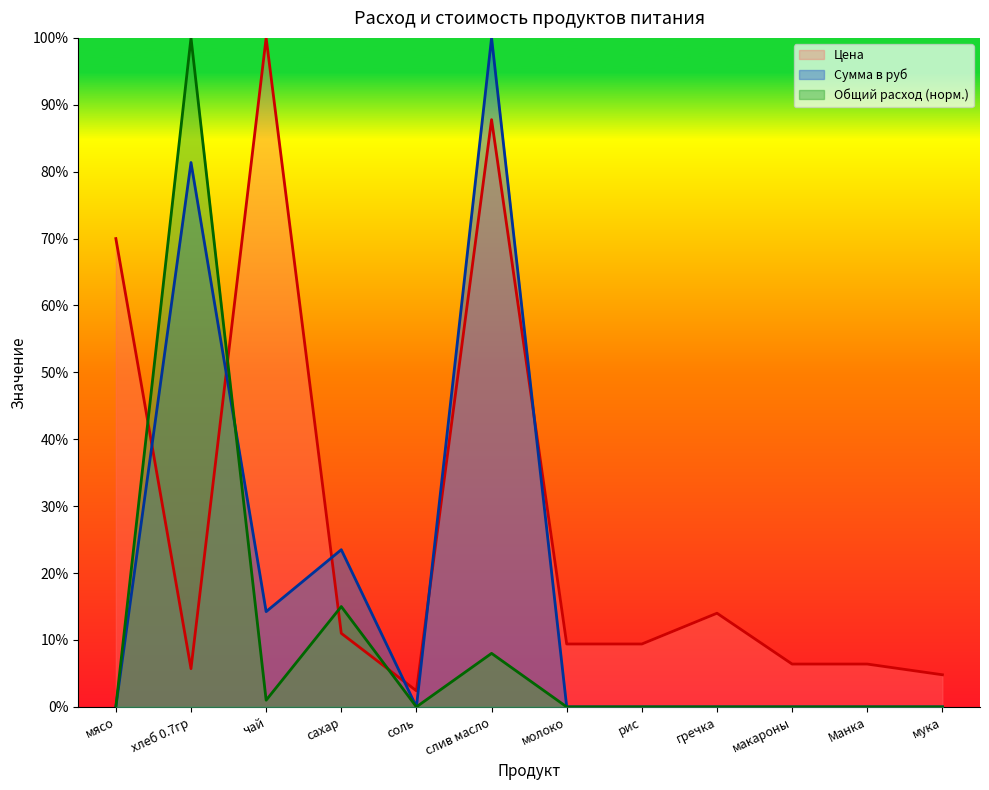

The Цена series shows 6.0 at рис. True or false?

False